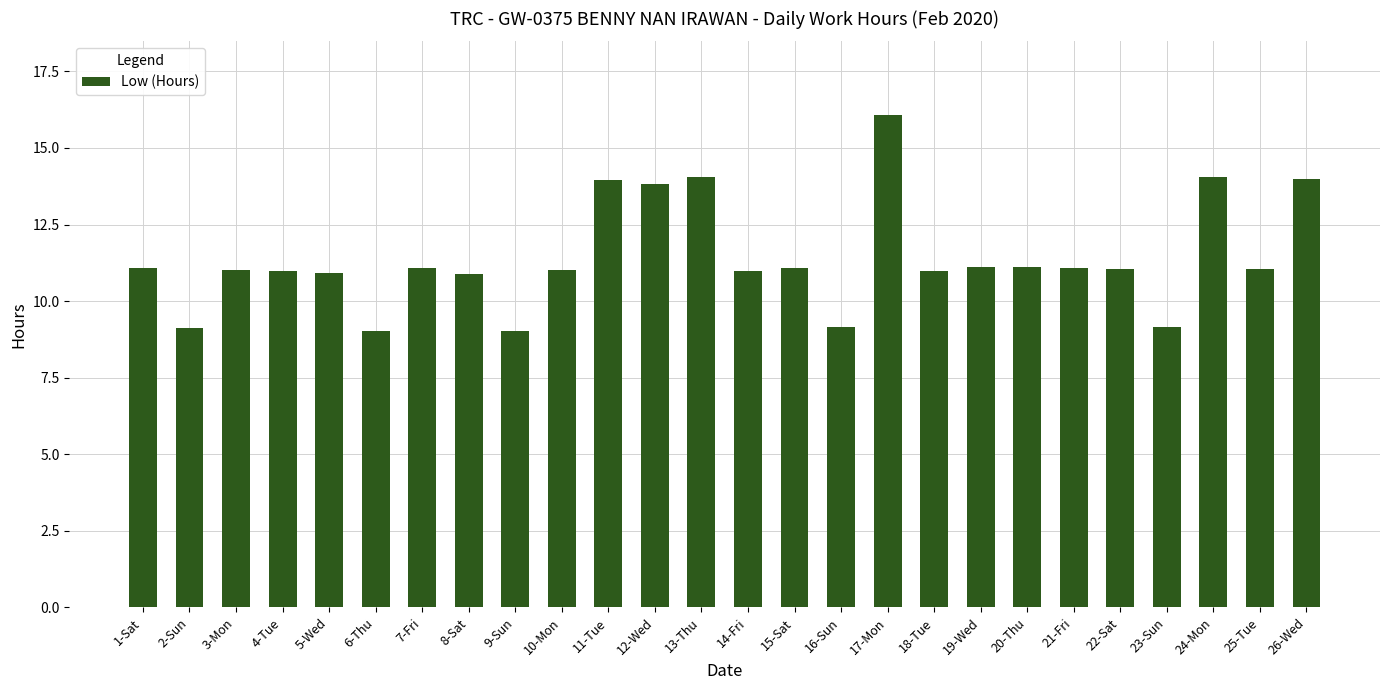

Are the bars grouped side by side (vs. stacked)?

No